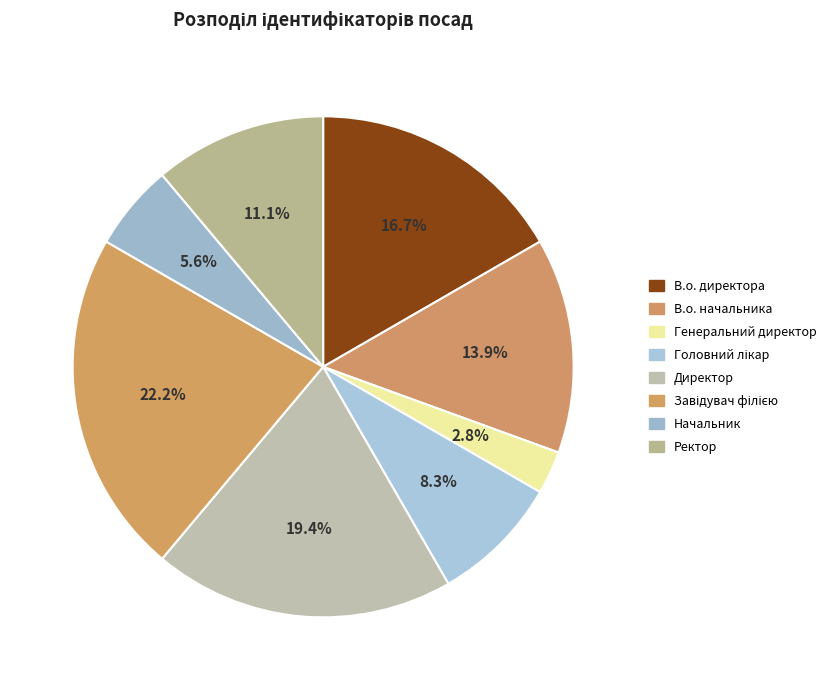

To the nearest percent, what is the difference between the largest and smallest slice percentages?

19%